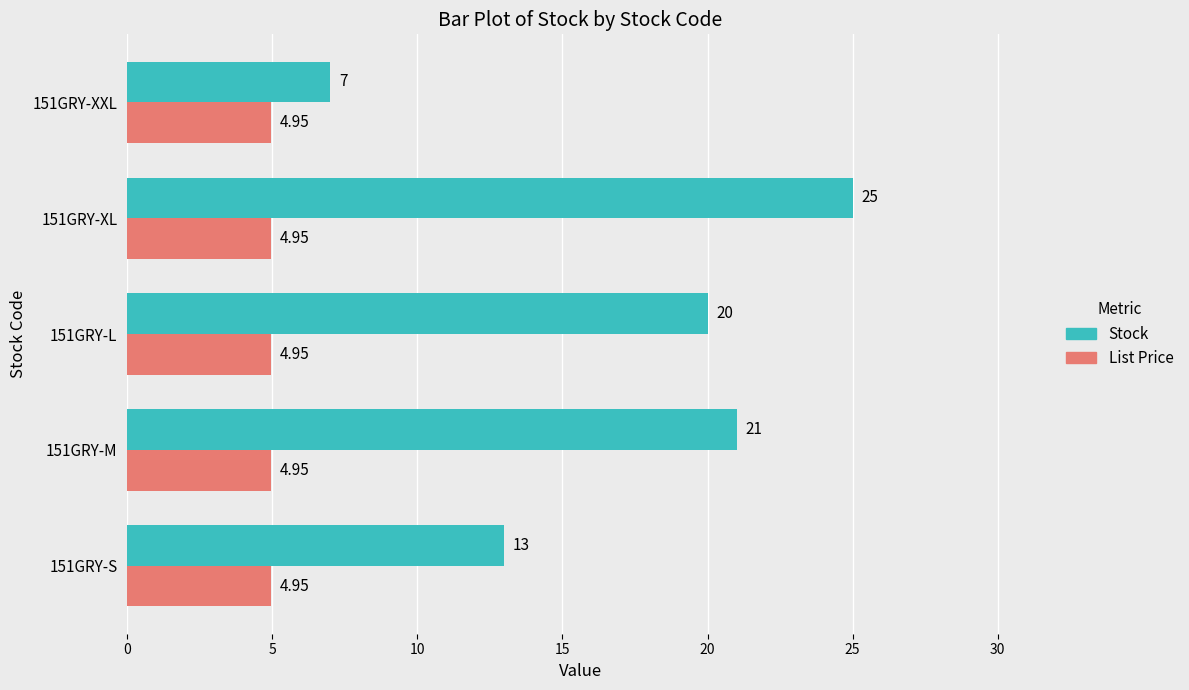

At 151GRY-S, list the series in order from largest to smallest.

Stock, List Price